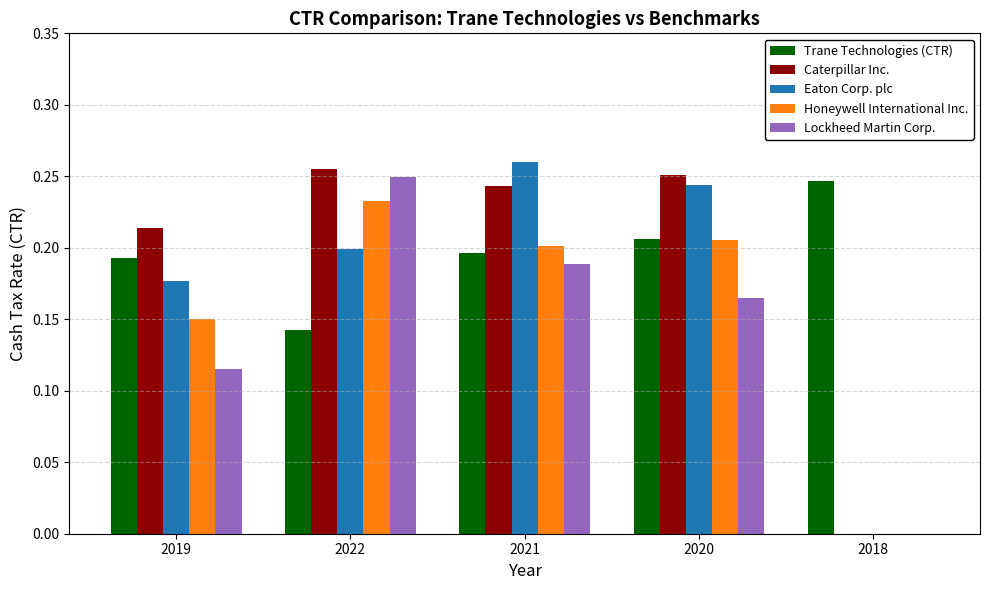

True or false: Trane Technologies (CTR) has a value of 0.3 at 2021.

False